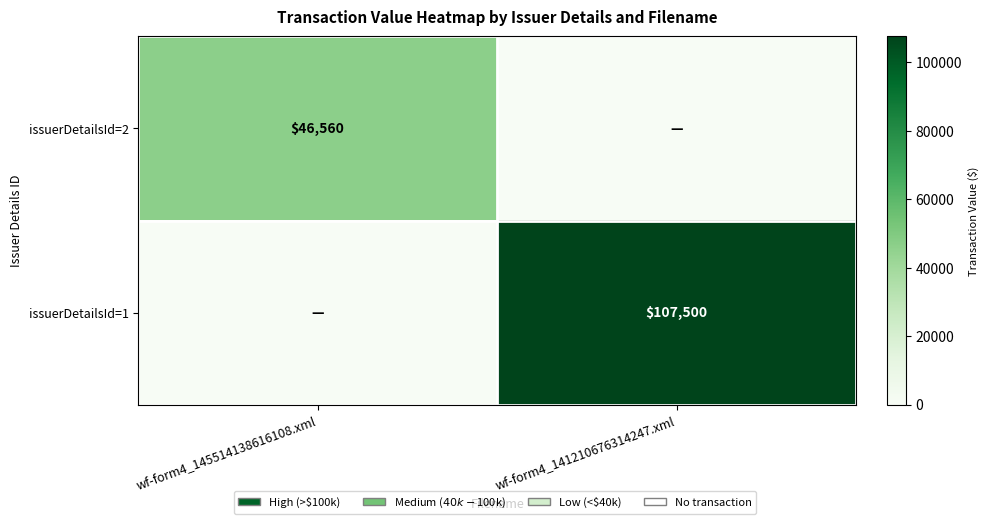

Is it true that issuerDetailsId=2 equals 21918 at wf-form4_141210676314247.xml?

False